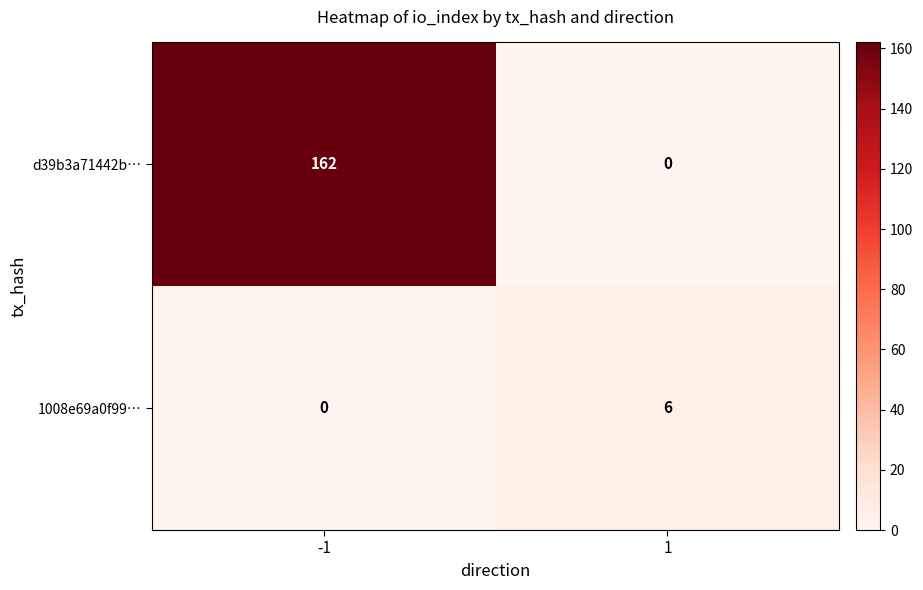

At how many categories does at least one series exceed 96?

1